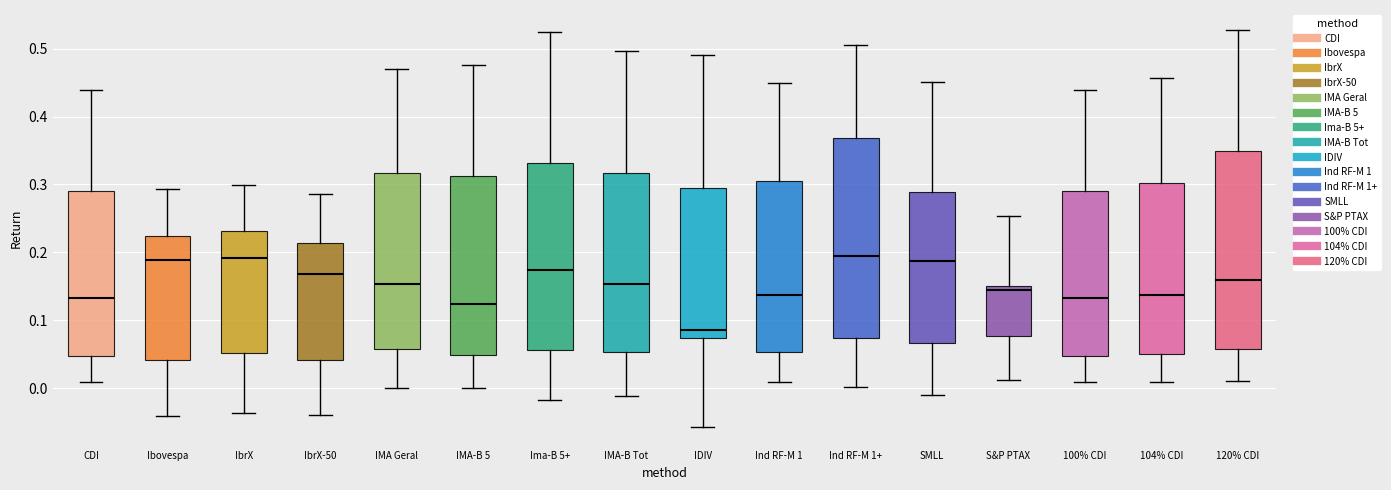

Reading left to right, read every box against the y-axis: the position of its median line, the range the box covers, and the ends of its whiskers. The values are not printed on the chart, so give them approximately, as read against the axis.

CDI: median 0.13, box 0.05 to 0.29, whiskers 0.01 to 0.44
Ibovespa: median 0.19, box 0.04 to 0.22, whiskers -0.04 to 0.29
IbrX: median 0.19, box 0.05 to 0.23, whiskers -0.04 to 0.30
IbrX-50: median 0.17, box 0.04 to 0.21, whiskers -0.04 to 0.29
IMA Geral: median 0.15, box 0.06 to 0.32, whiskers 0.00 to 0.47
IMA-B 5: median 0.12, box 0.05 to 0.31, whiskers 0.00 to 0.48
Ima-B 5+: median 0.17, box 0.06 to 0.33, whiskers -0.02 to 0.52
IMA-B Tot: median 0.15, box 0.05 to 0.32, whiskers -0.01 to 0.50
IDIV: median 0.09, box 0.07 to 0.29, whiskers -0.06 to 0.49
Ind RF-M 1: median 0.14, box 0.05 to 0.31, whiskers 0.01 to 0.45
Ind RF-M 1+: median 0.19, box 0.07 to 0.37, whiskers 0.00 to 0.51
SMLL: median 0.19, box 0.07 to 0.29, whiskers -0.01 to 0.45
S&P PTAX: median 0.14, box 0.08 to 0.15, whiskers 0.01 to 0.25
100% CDI: median 0.13, box 0.05 to 0.29, whiskers 0.01 to 0.44
104% CDI: median 0.14, box 0.05 to 0.30, whiskers 0.01 to 0.46
120% CDI: median 0.16, box 0.06 to 0.35, whiskers 0.01 to 0.53